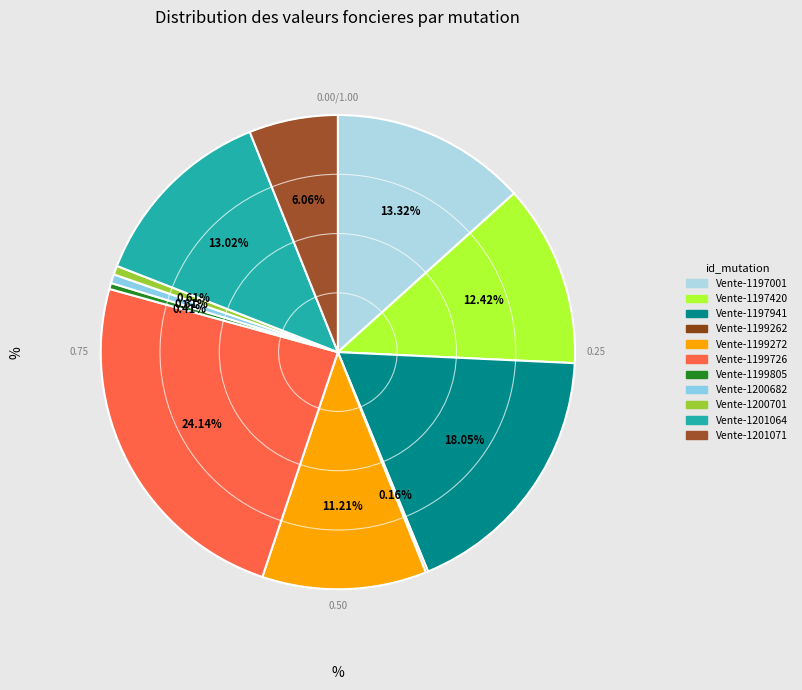

Does Vente-1199272 represent more than half of the total?

No